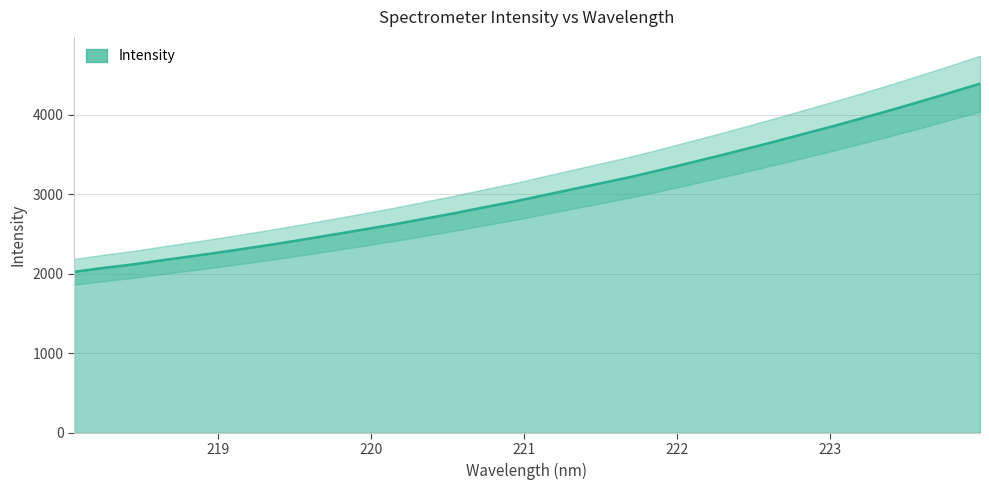

Does the chart display data point markers on the line(s)?

No